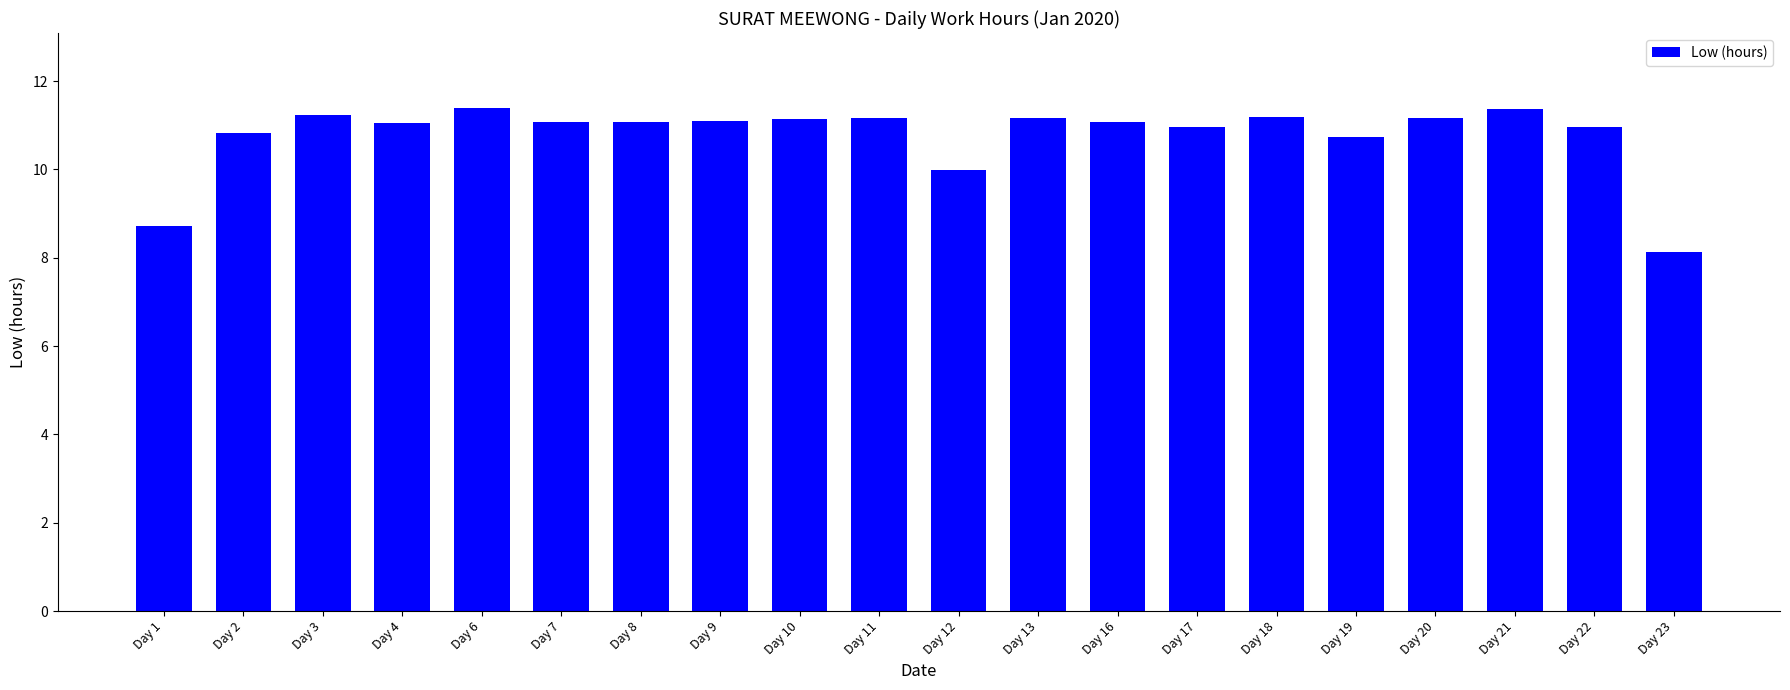

Where is the data nearest to the value 9?

Day 1